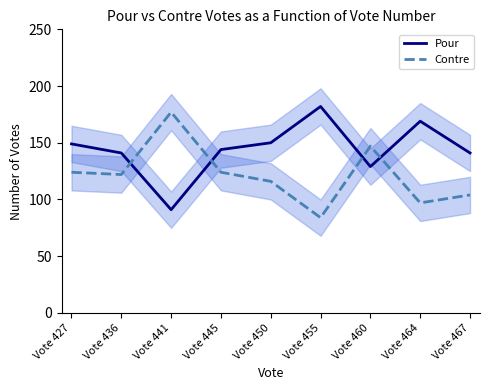

What is the difference between the maximum and minimum values in the Pour series?

91